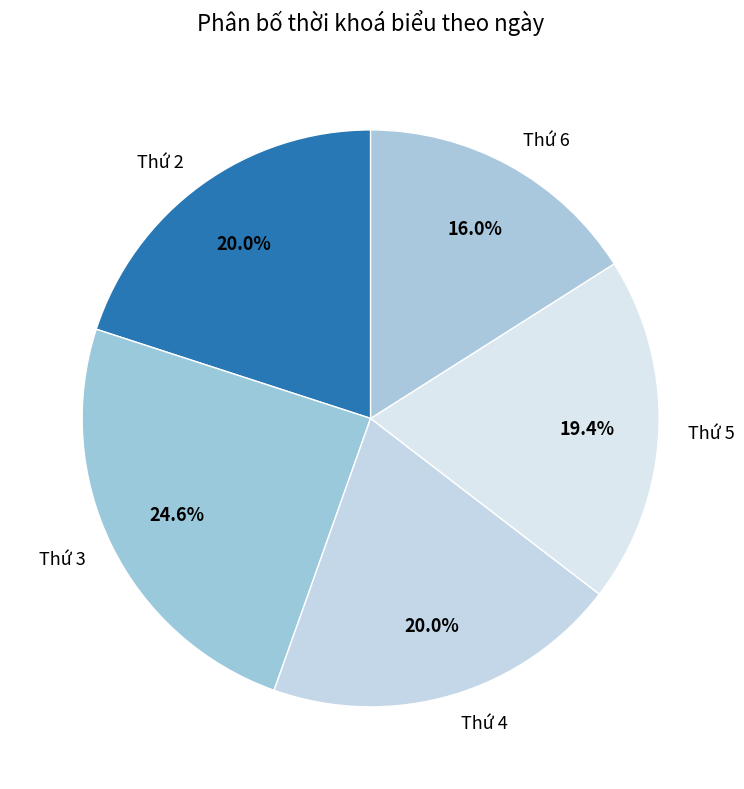

Which category has the biggest portion of the pie?

Thứ 3